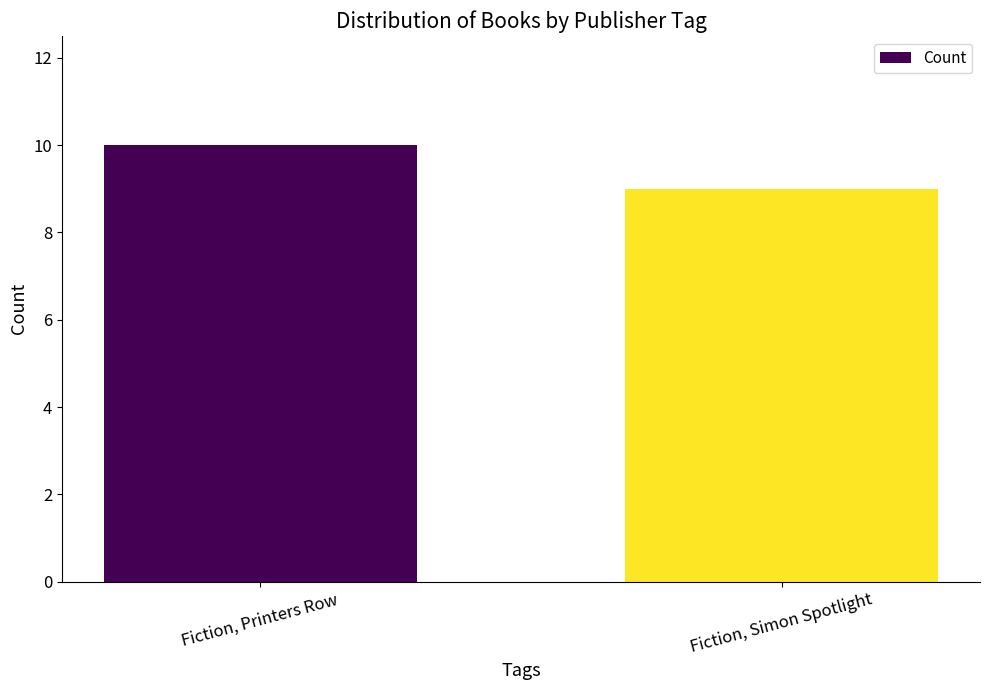

Reading right to left, extract all data points from this chart.

Fiction, Simon Spotlight=9	Fiction, Printers Row=10